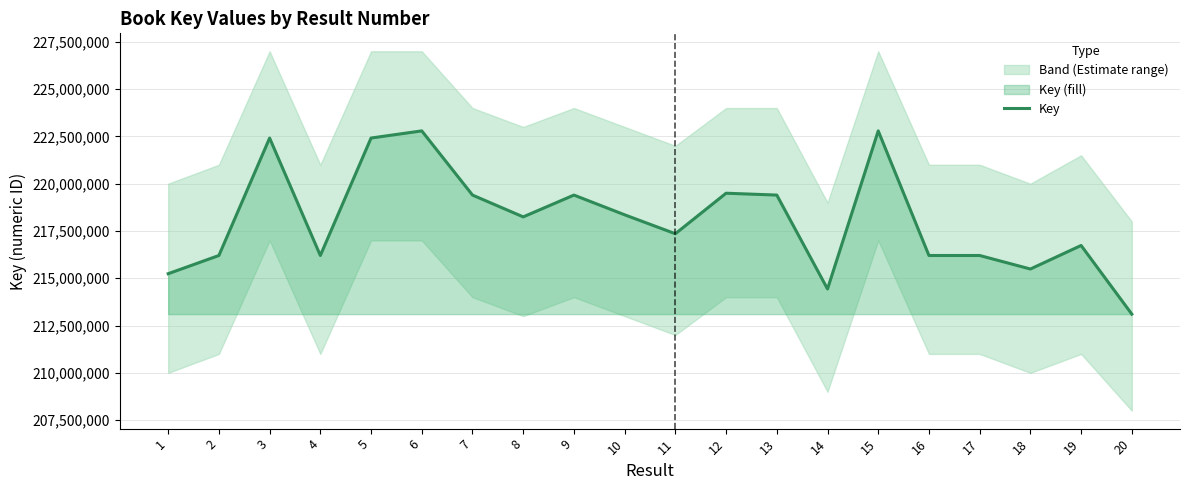

Where is the first local minimum?

4